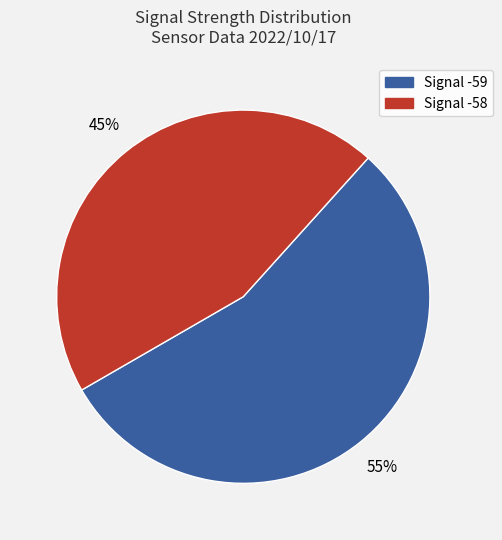

Does any single category account for the majority?

Yes